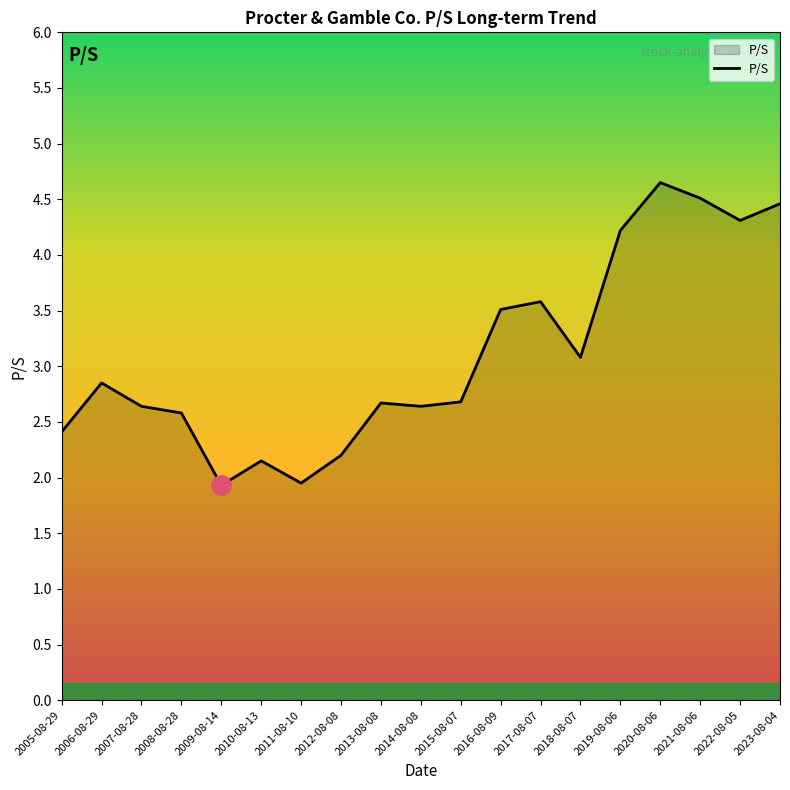

What is the change in value from 2006-08-29 to 2021-08-06?

+1.7